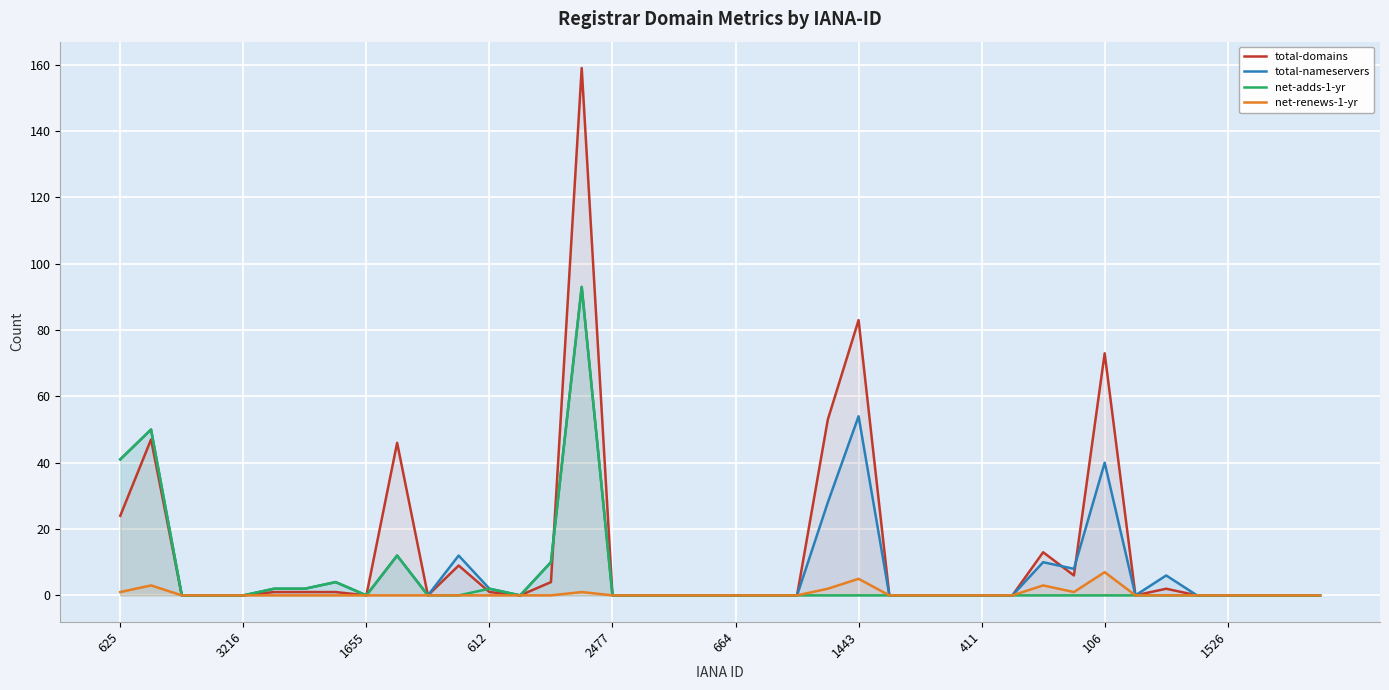

What are all the series names shown in the legend?

total-domains, total-nameservers, net-adds-1-yr, net-renews-1-yr